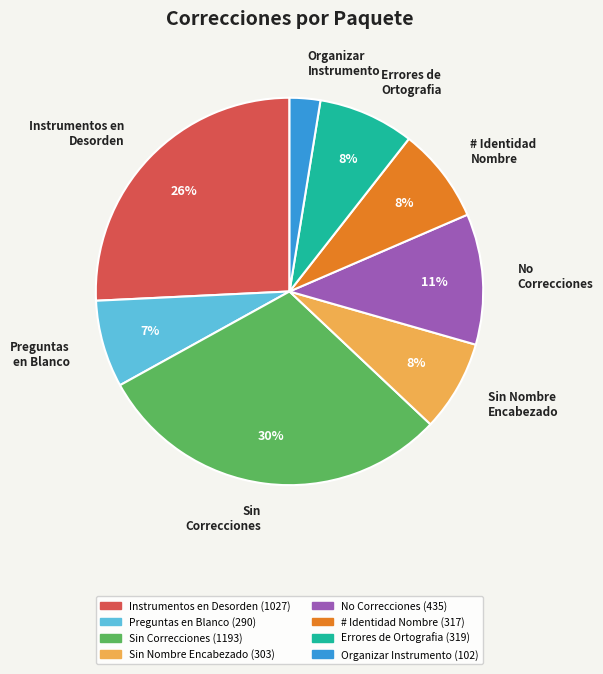

Which slice is the smallest?

Organizar Instrumento